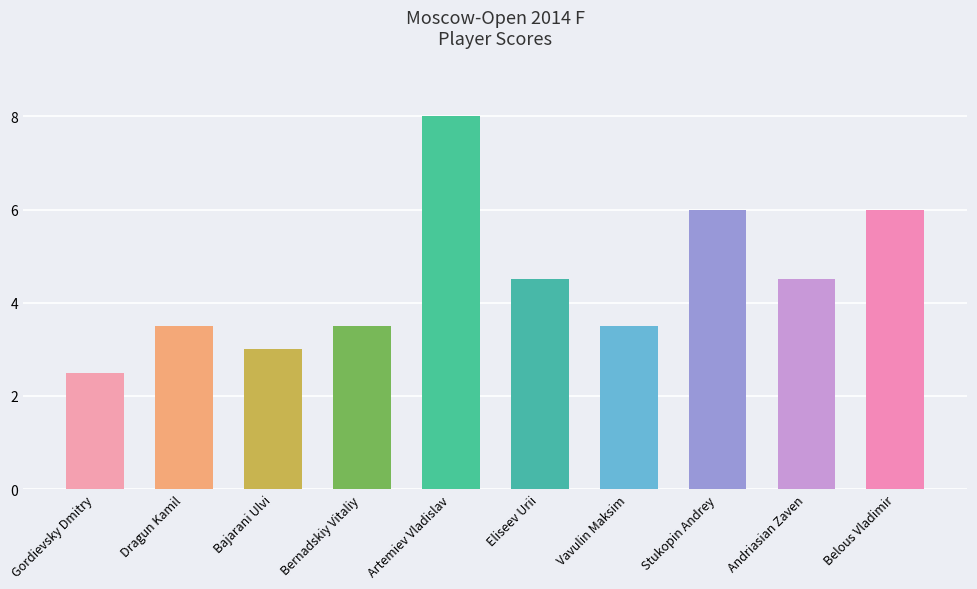

What is the difference between the values at Vavulin Maksim and Stukopin Andrey?

2.5